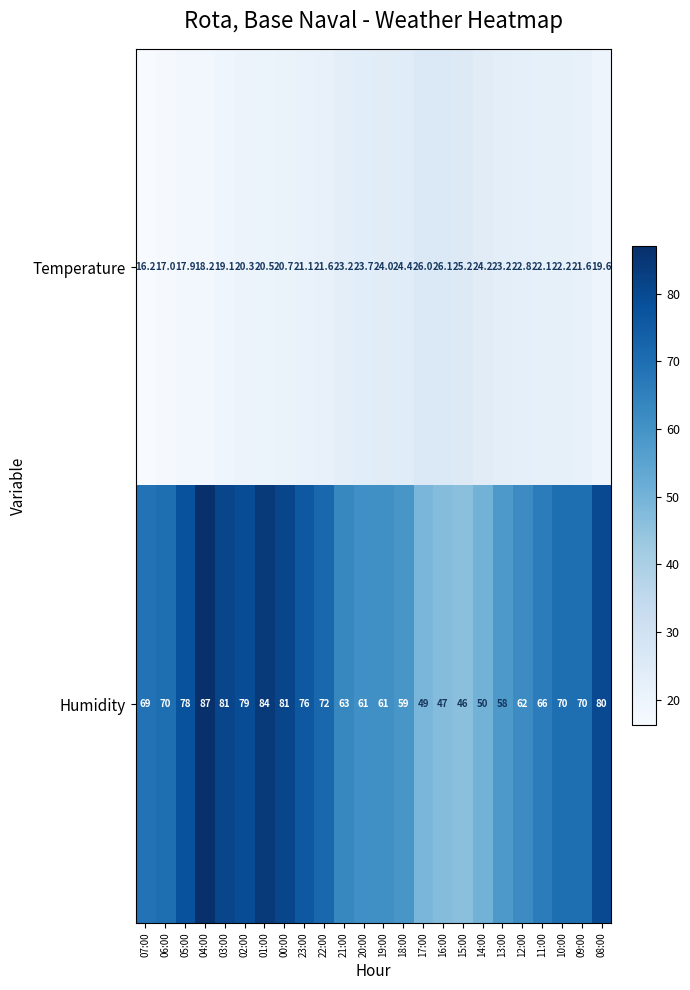

Rank the series at 04:00 from lowest to highest value.

Temperature, Humidity